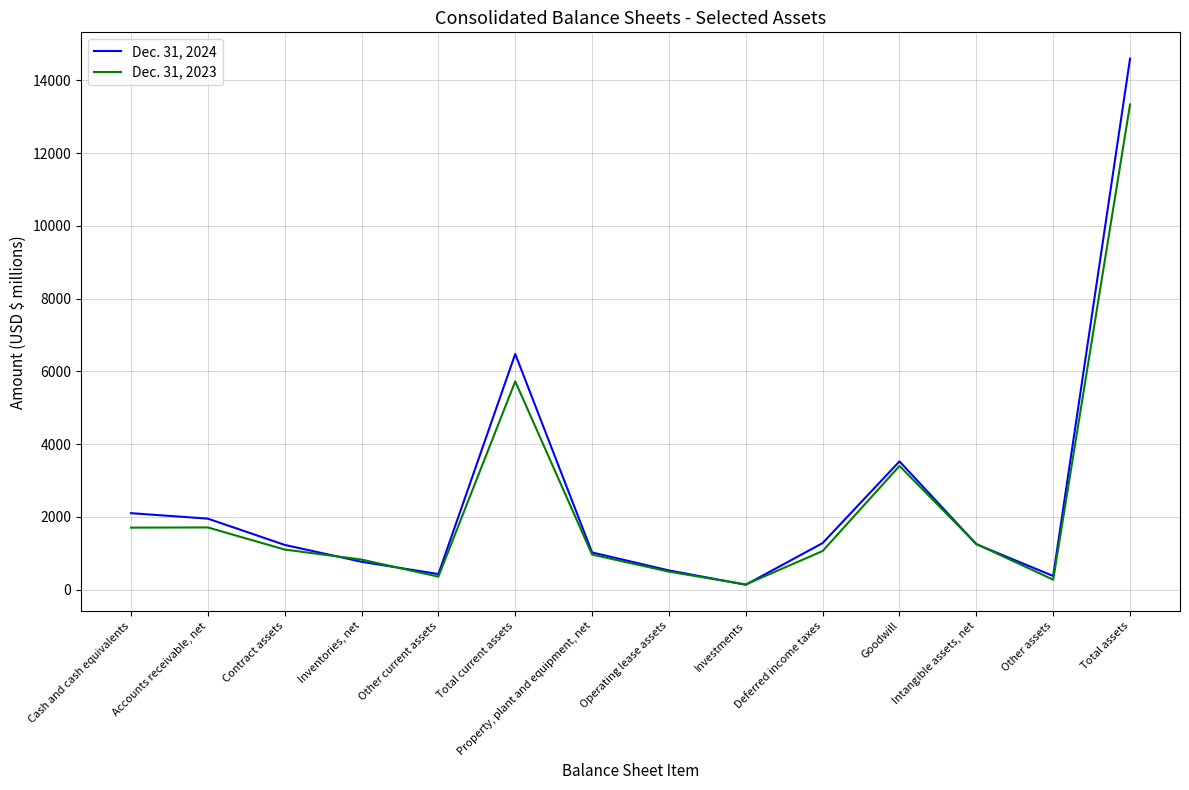

Which series ends up on top after the final intersection of Dec. 31, 2024 and Dec. 31, 2023?

Dec. 31, 2024